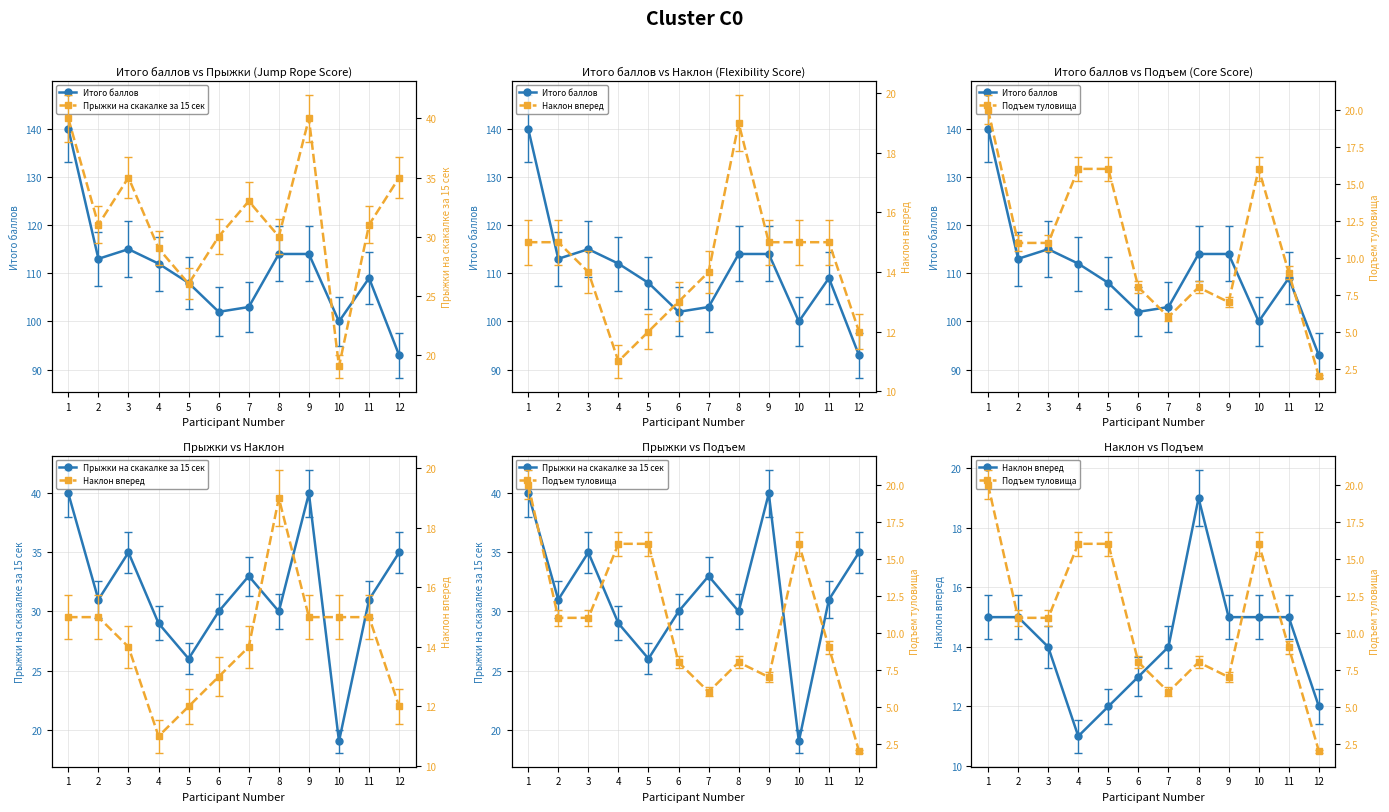

In Подъем туловища, how many points are higher than both neighbors (excluding endpoints)?

2